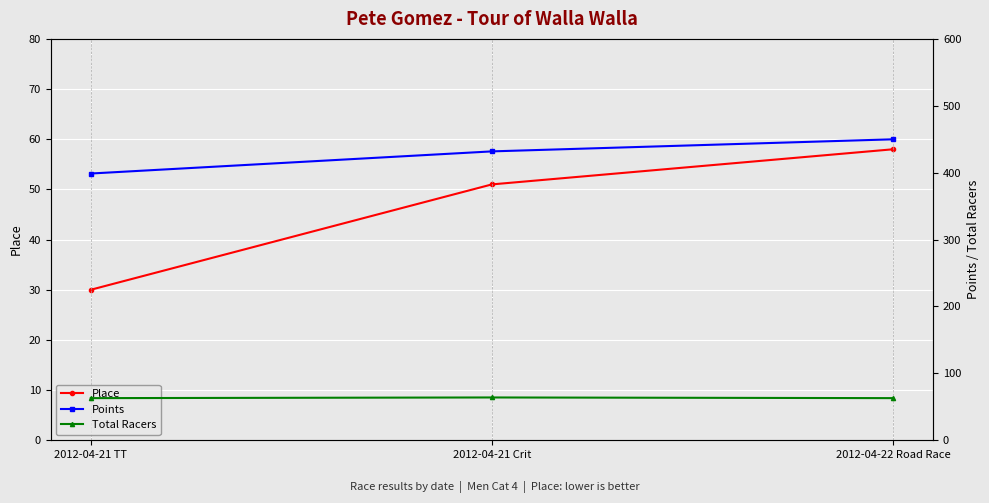

What is the spread (max minus min) of values at 2012-04-21 TT?

368.7